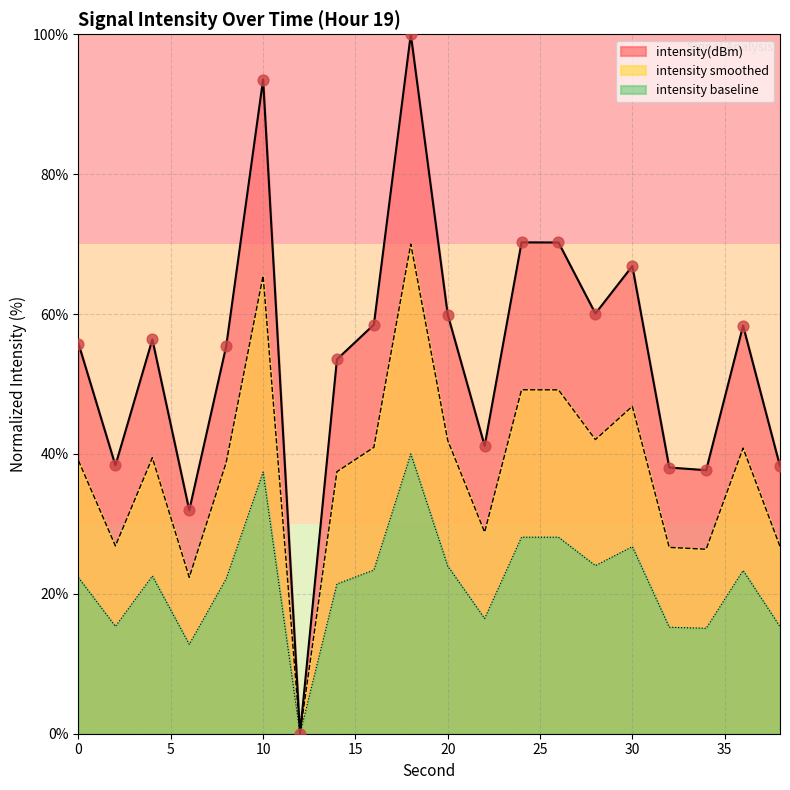

What is the change in value from 24 to 30?

-3.4